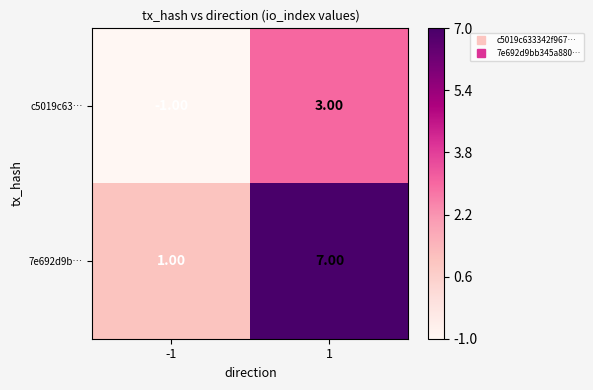

Rank the series at 1 from highest to lowest value.

7e692d9b…, c5019c63…